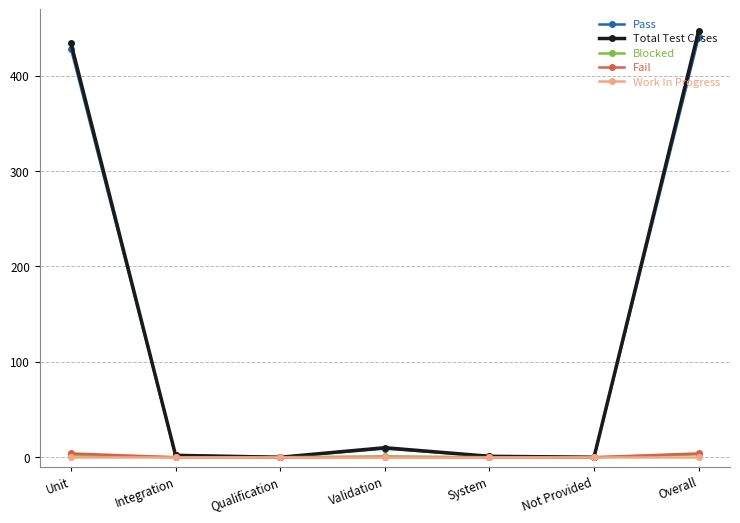

What is the label of the 6th point from the right?

Integration